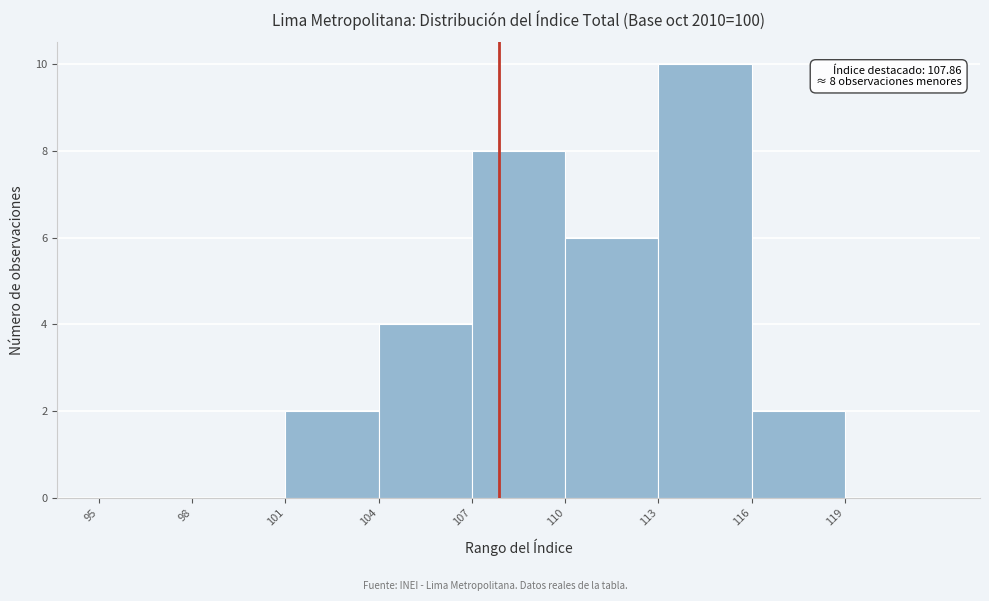

Over which range of the x-axis is the bar tallest?

113 to 116